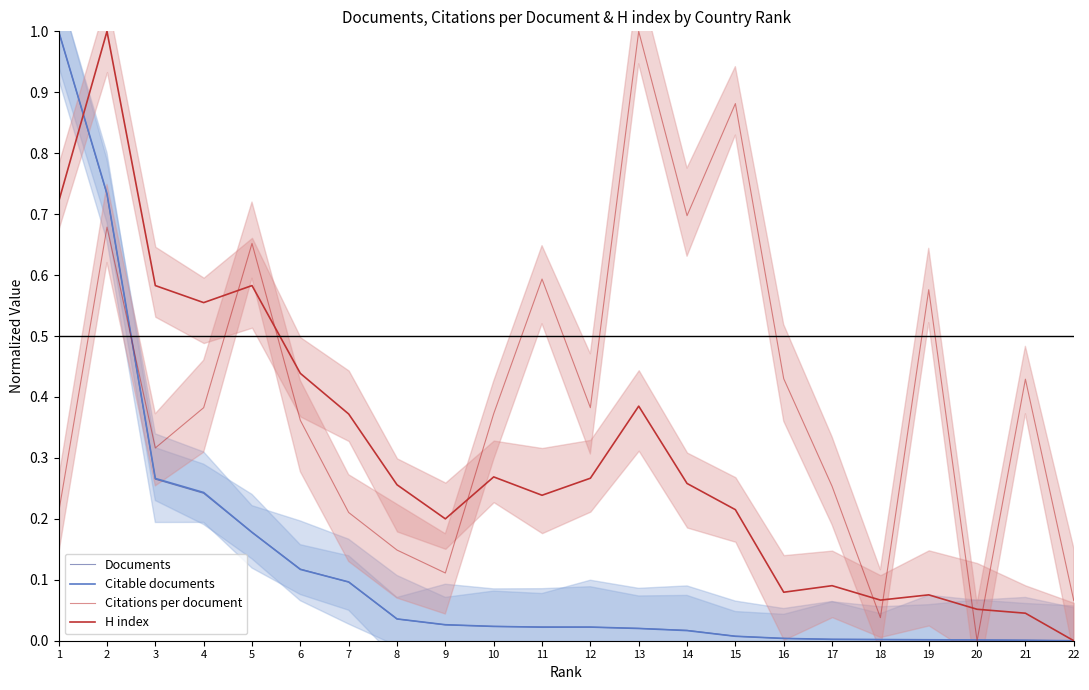

The value of Documents at 1 is 1.3. True or false?

False